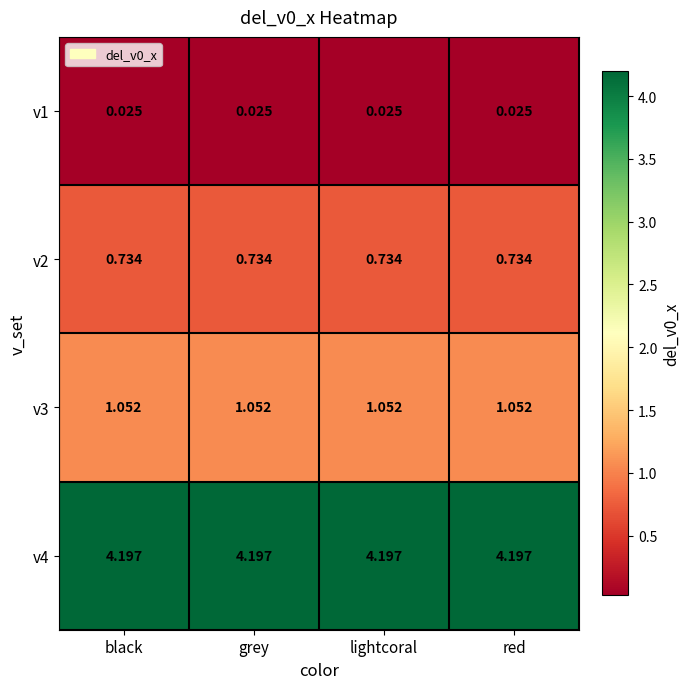

How many series are shown in this chart?

4